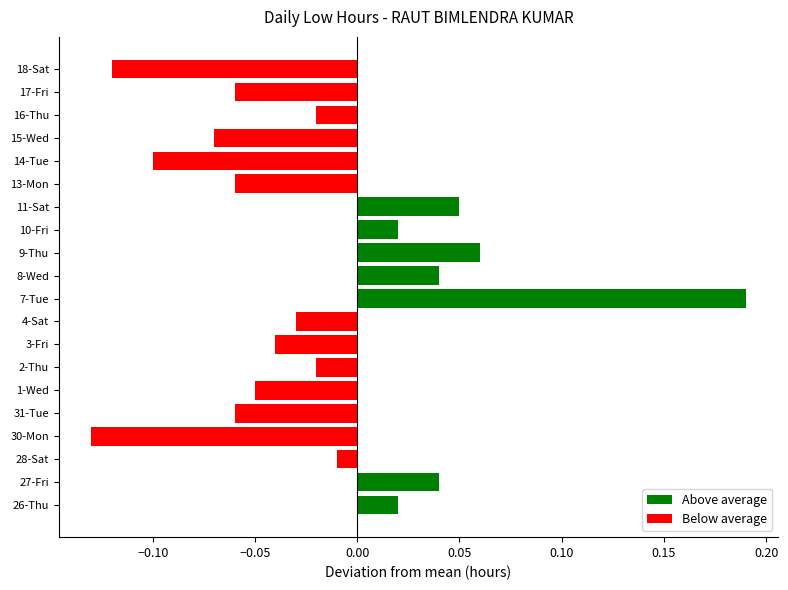

At which category does the chart reach its minimum across all series?

30-Mon